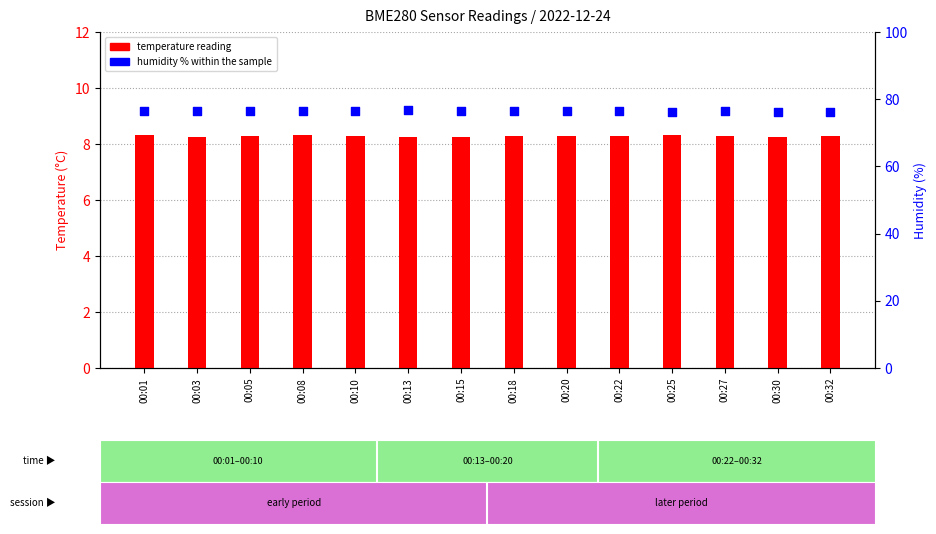

At which category is the sum across all series the highest?

00:13